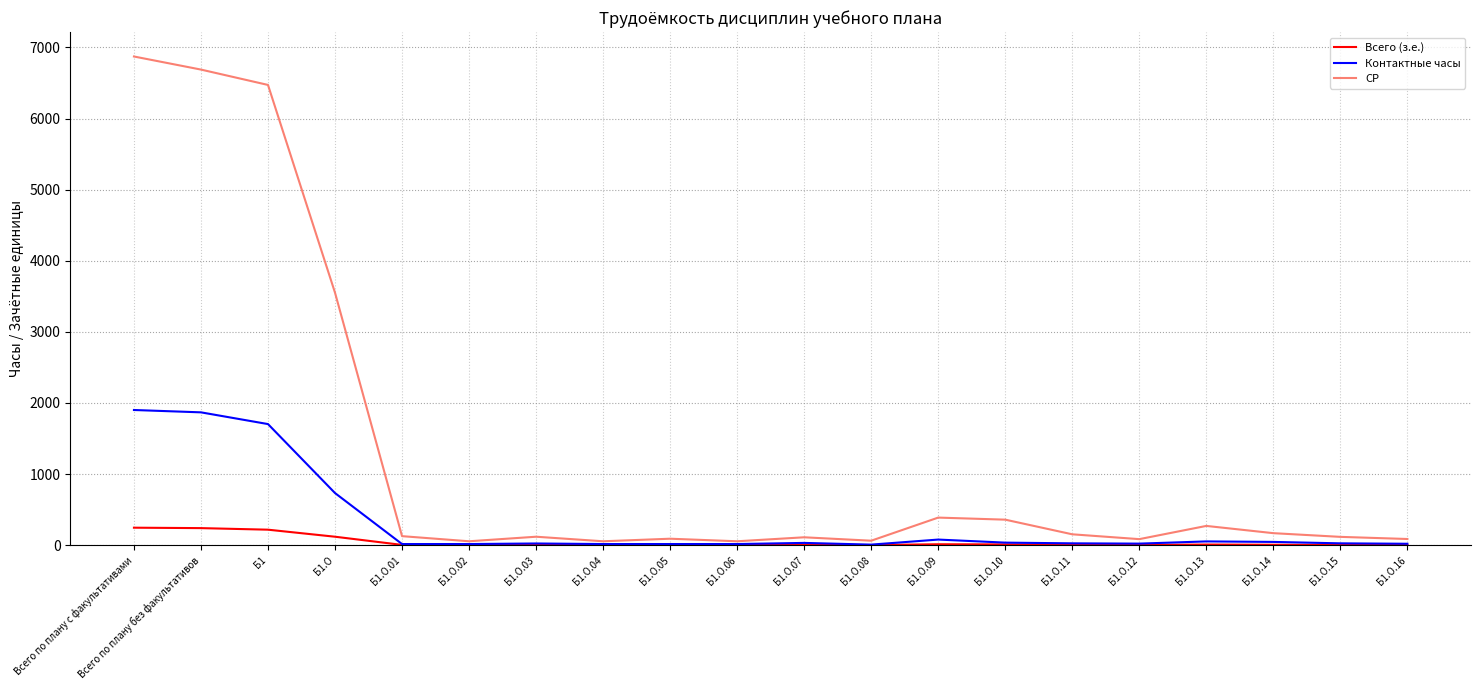

Which label corresponds to the largest value in the chart?

Всего по плану с факультативами